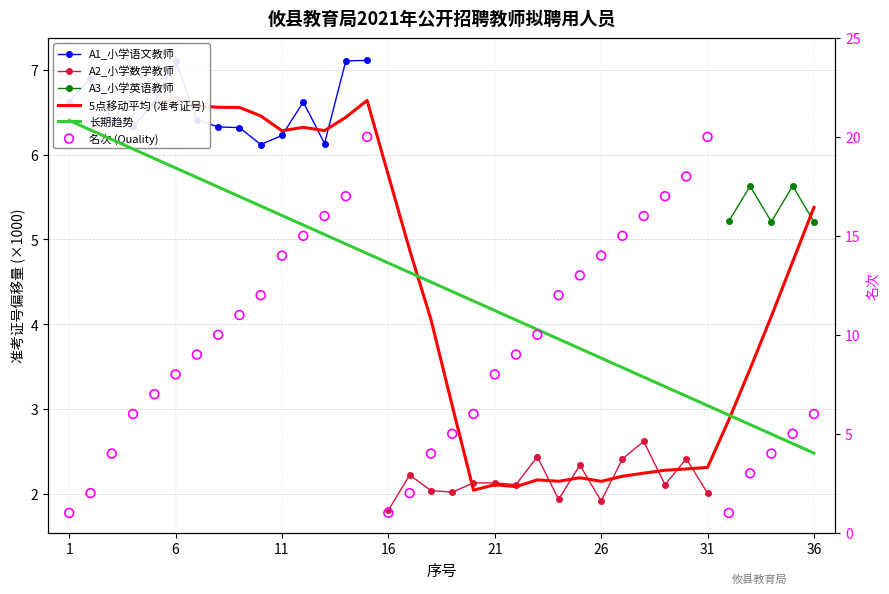

What is the change in value from 13 to 36?

-10